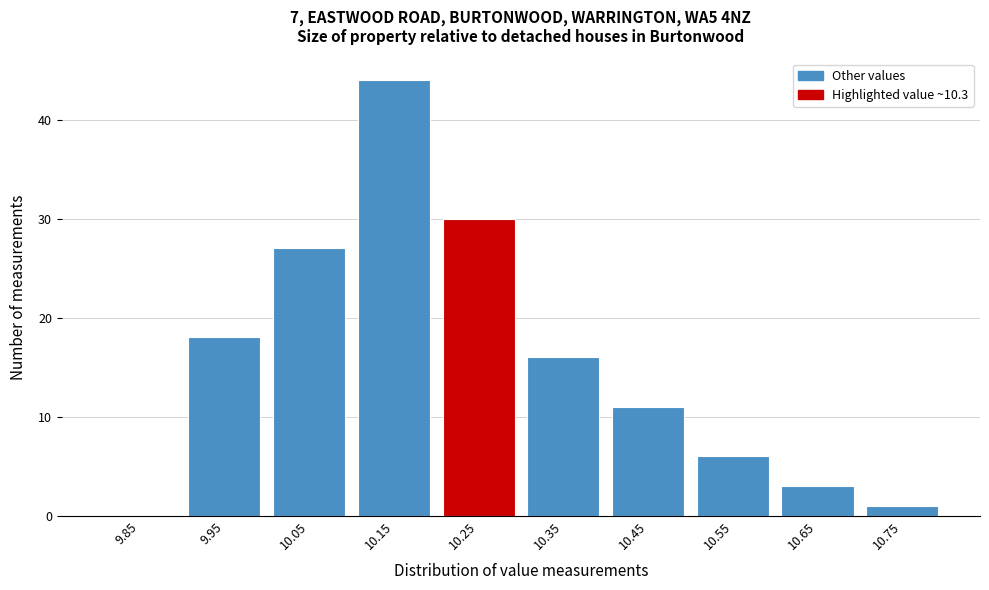

Reading left to right, list all the values displayed in this chart.

9.85=0	9.95=18	10.05=27	10.15=44	10.25=30	10.35=16	10.45=11	10.55=6	10.65=3	10.75=1